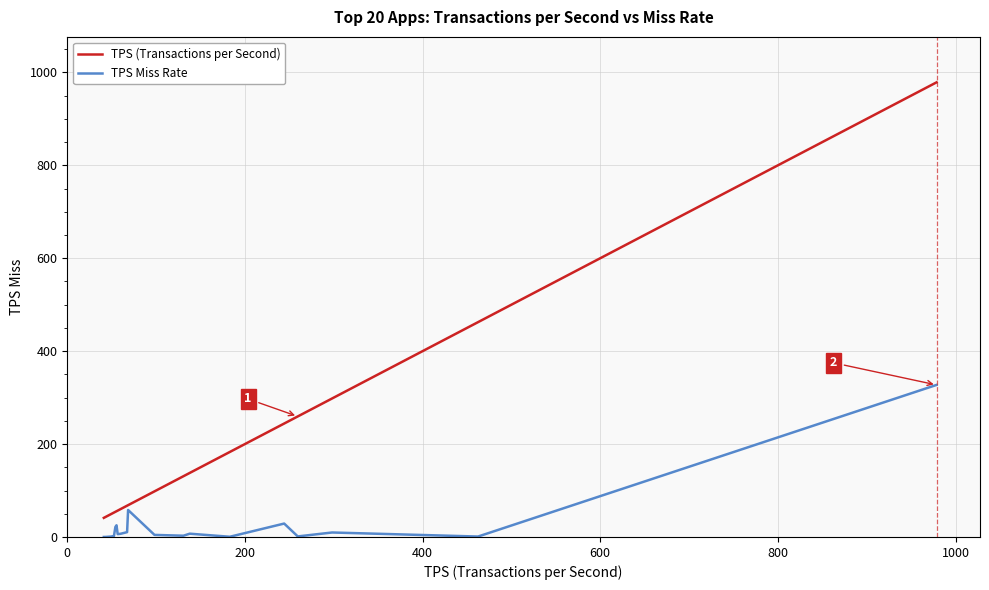

Which series has the largest total across all categories?

TPS (Transactions per Second)